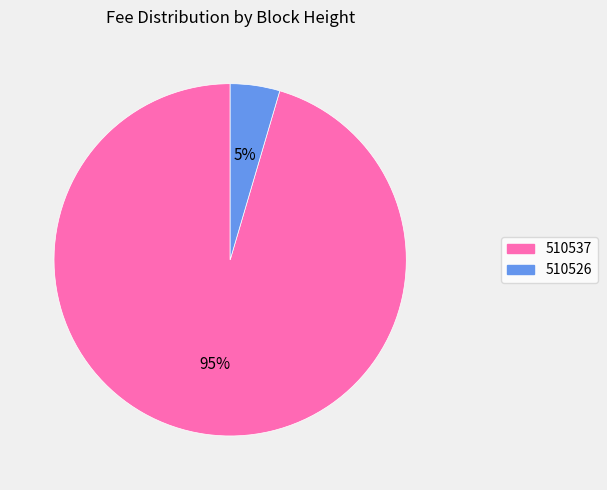

Do 510537 and 510526 together represent more than half of the pie?

Yes